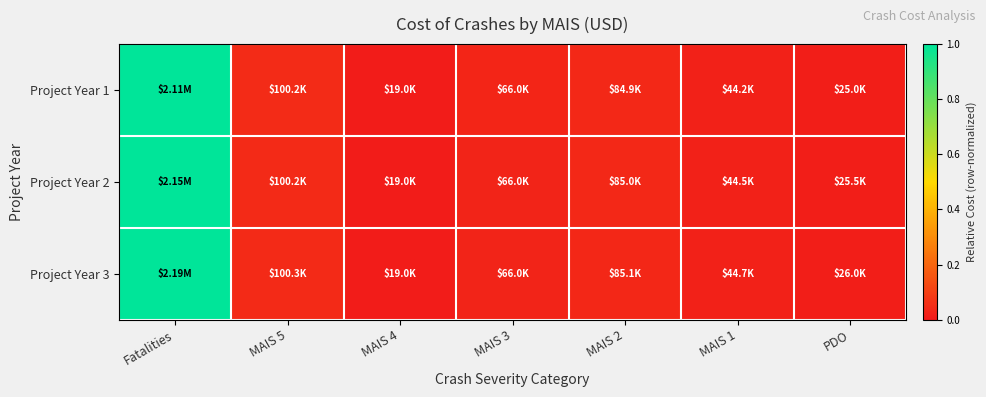

At which category is the sum across all series the highest?

Fatalities